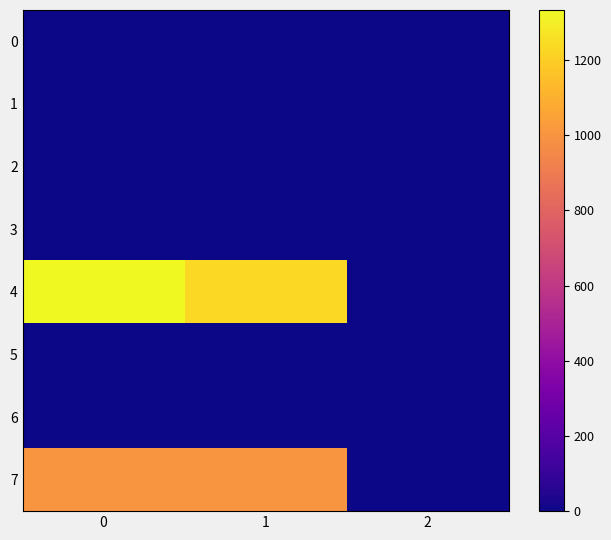

Which series has the largest range (max minus min)?

4